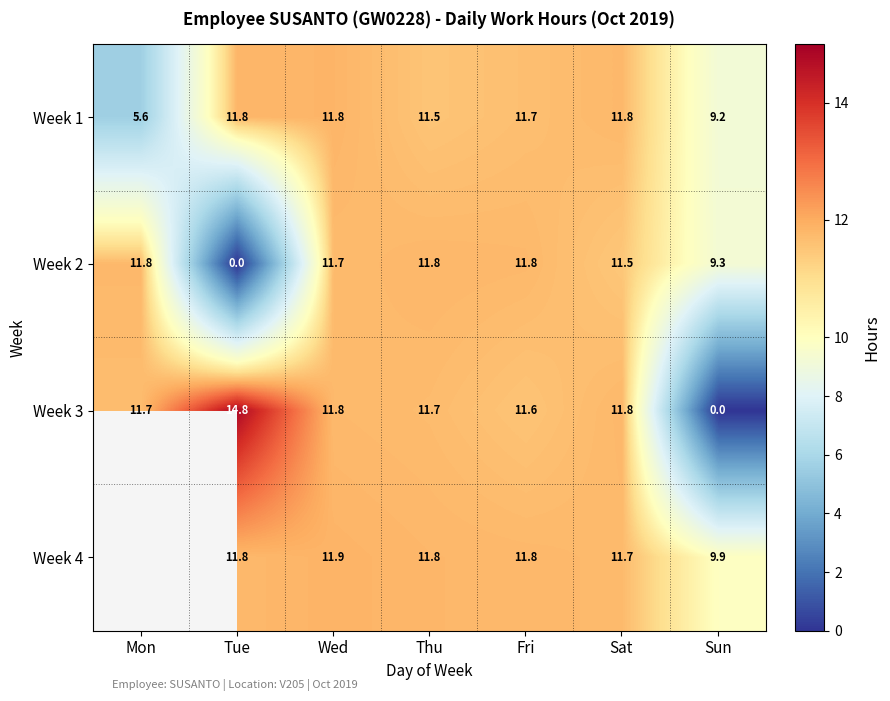

At which label is Week 3 closest to 7?

Fri